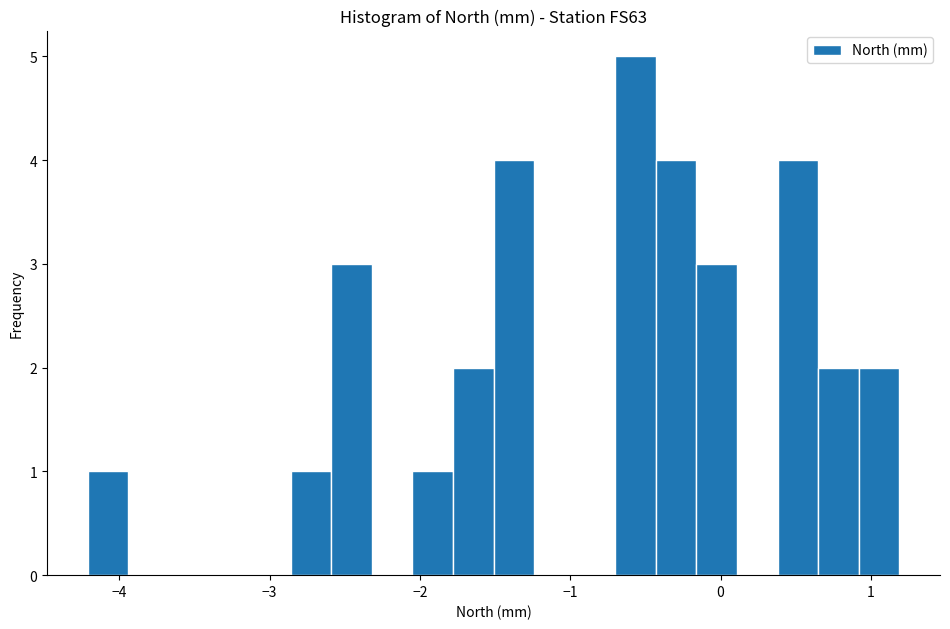

Read against the x-axis, roughly where is the centre of the tallest bar?

-0.6